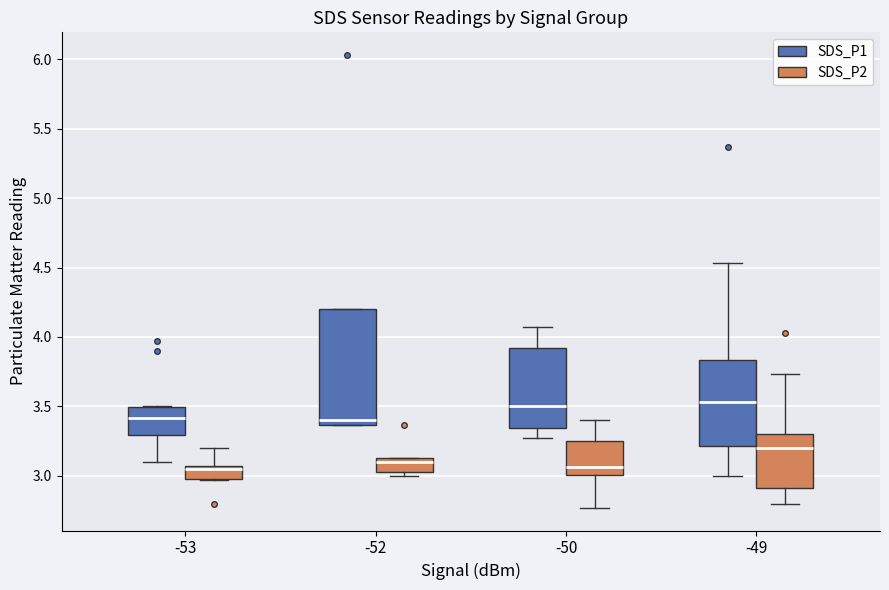

Reading left to right, read every box against the y-axis: the position of its median line, the range the box covers, and the ends of its whiskers. The values are not printed on the chart, so give them approximately, as read against the axis.

-53 (SDS_P1): median 3.40, box 3.30 to 3.50, whiskers 3.10 to 3.50
-53 (SDS_P2): median 3.05 (just below the box's upper edge), box 3.00 to 3.05, whiskers 2.95 to 3.20
-52 (SDS_P1): median 3.40, box 3.35 to 4.20, whiskers 3.35 to 4.20
-52 (SDS_P2): median 3.10, box 3.05 to 3.15, whiskers 3.00 to 3.15
-50 (SDS_P1): median 3.50, box 3.35 to 3.90, whiskers 3.25 to 4.05
-50 (SDS_P2): median 3.05, box 3.00 to 3.25, whiskers 2.75 to 3.40
-49 (SDS_P1): median 3.55, box 3.20 to 3.85, whiskers 3.00 to 4.55
-49 (SDS_P2): median 3.20, box 2.90 to 3.30, whiskers 2.80 to 3.75